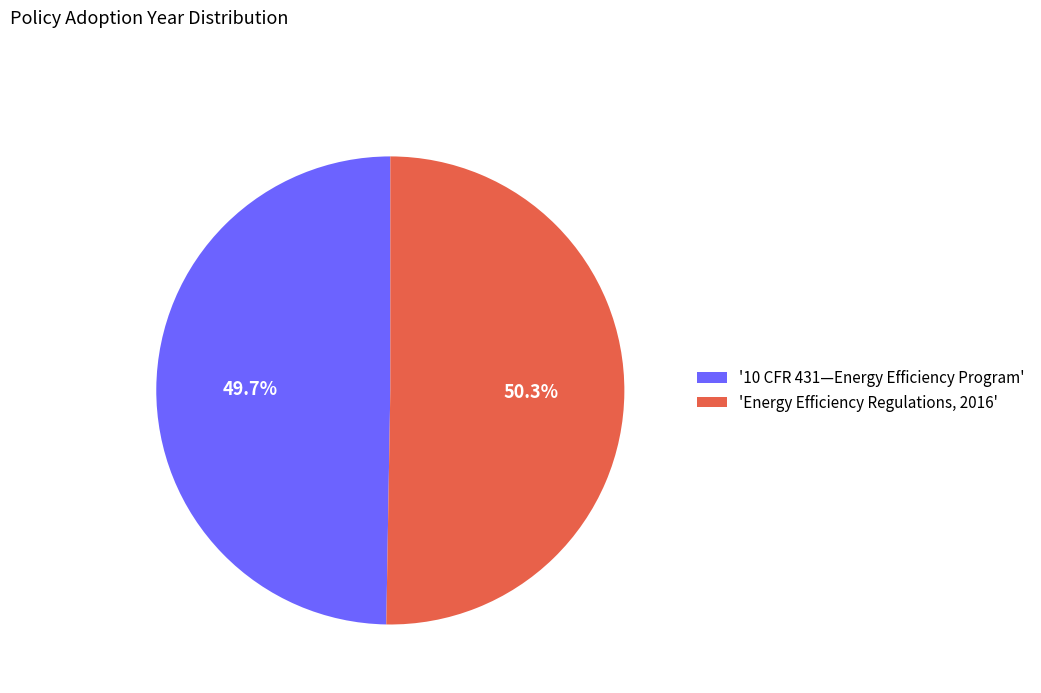

Which category has the smallest portion of the pie?

'10 CFR 431—Energy Efficiency Program'